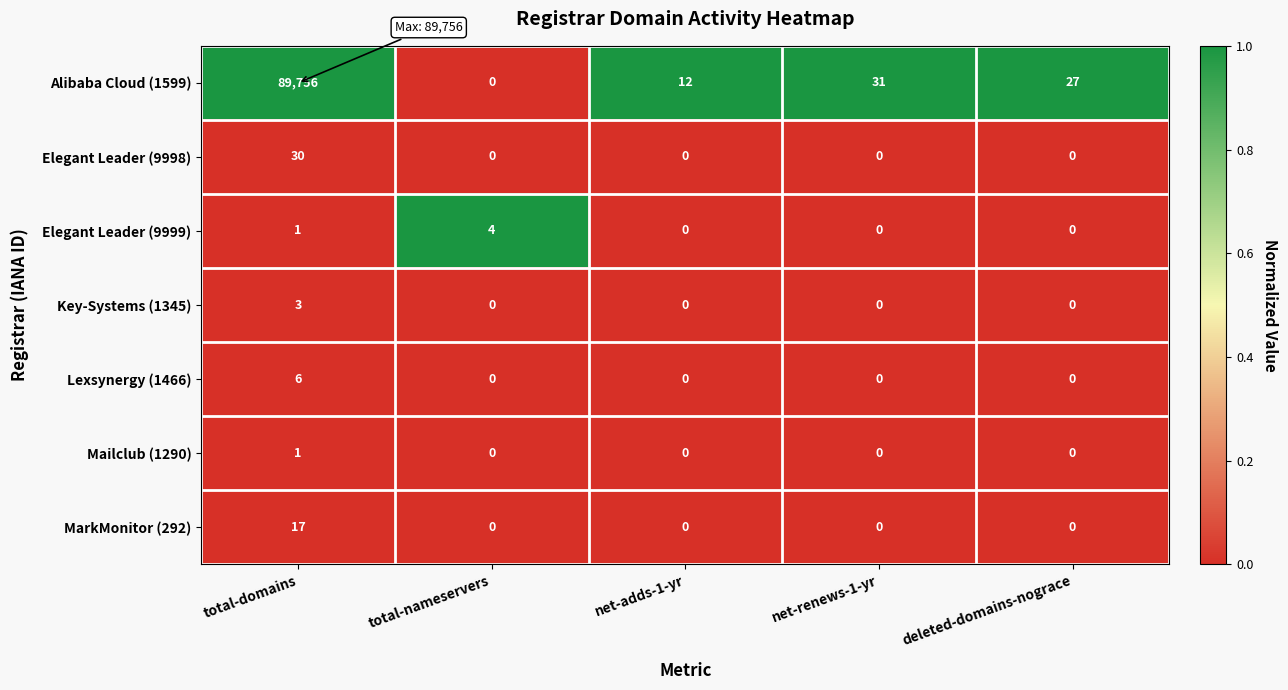

Between net-renews-1-yr and deleted-domains-nograce, which series saw the biggest shift?

Alibaba Cloud (1599)